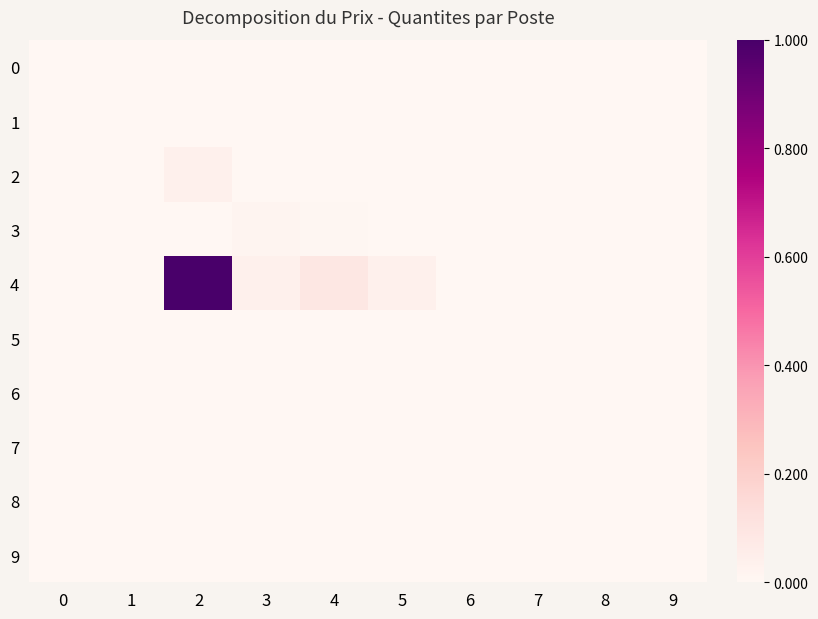

How many distinct data groups are displayed?

10